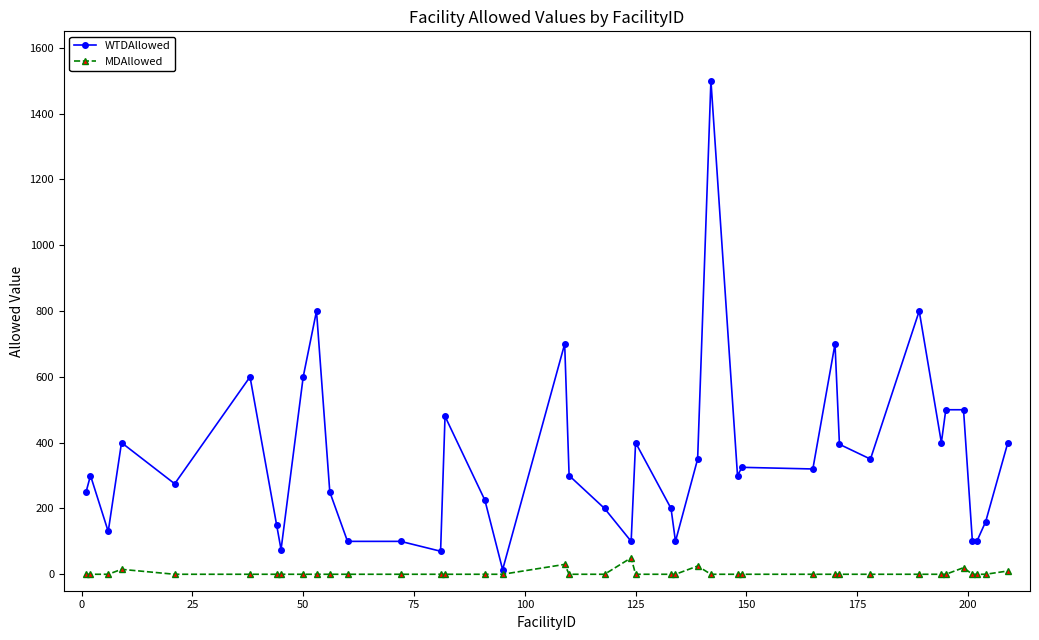

Which series has the largest range (max minus min)?

WTDAllowed